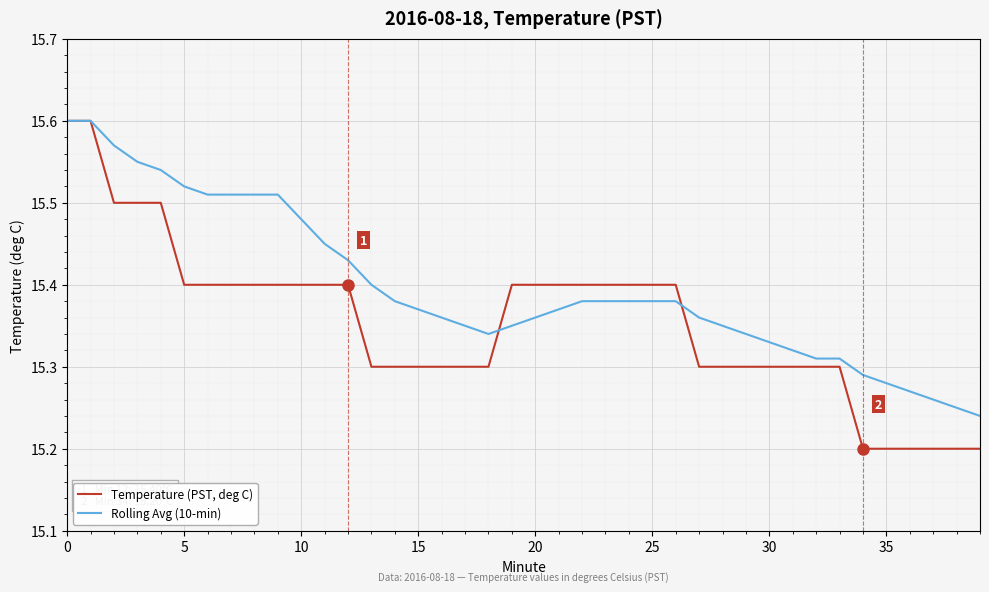

How many categories are shown in the chart?

40